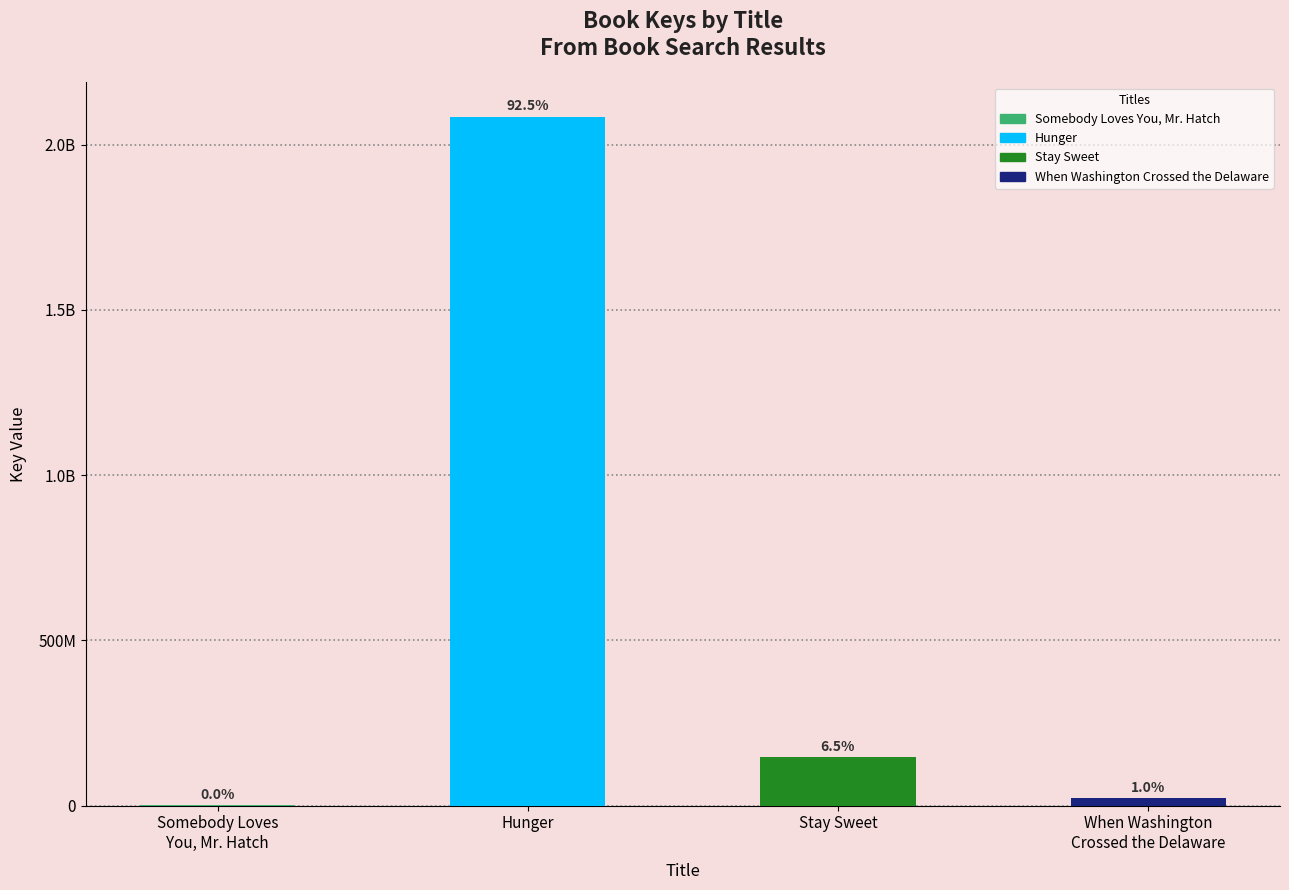

Are the bars horizontal?

No